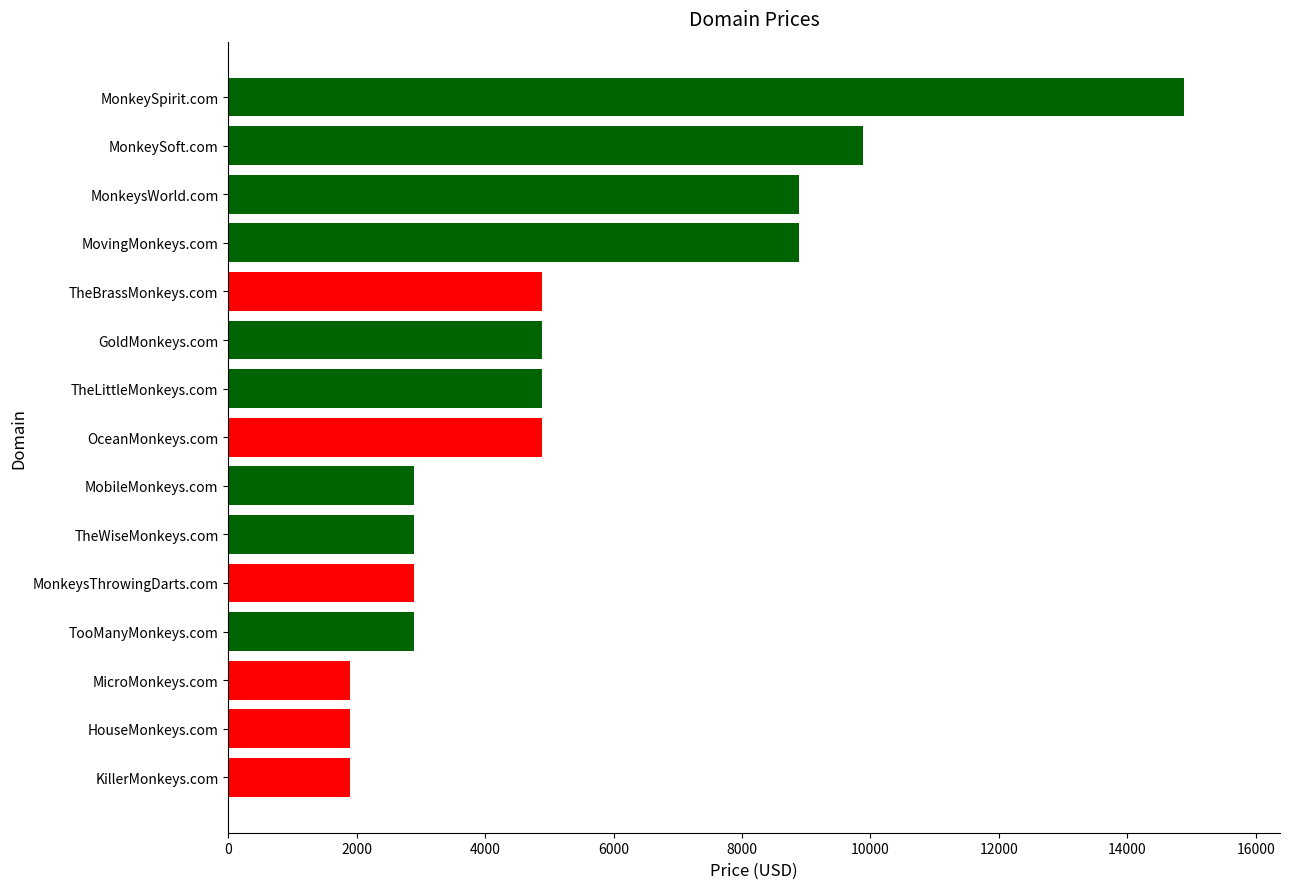

Reading bottom to top, extract all data points from this chart.

KillerMonkeys.com=1888	HouseMonkeys.com=1888	MicroMonkeys.com=1888	TooManyMonkeys.com=2888	MonkeysThrowingDarts.com=2888	TheWiseMonkeys.com=2888	MobileMonkeys.com=2888	OceanMonkeys.com=4888	TheLittleMonkeys.com=4888	GoldMonkeys.com=4888	TheBrassMonkeys.com=4888	MovingMonkeys.com=8888	MonkeysWorld.com=8888	MonkeySoft.com=9888	MonkeySpirit.com=14888